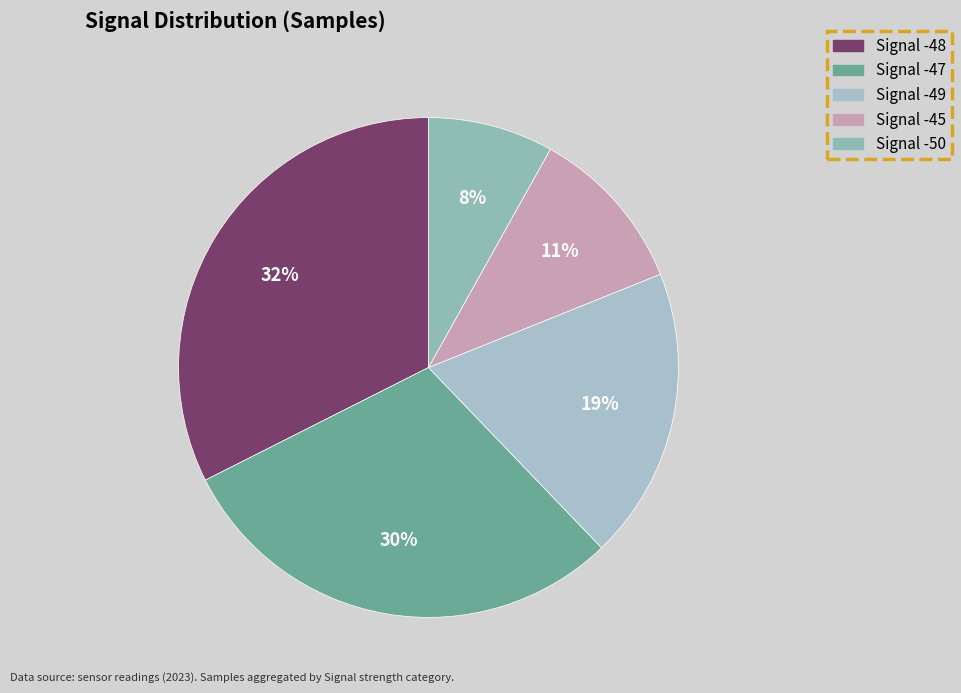

Count the number of slices in the pie.

5